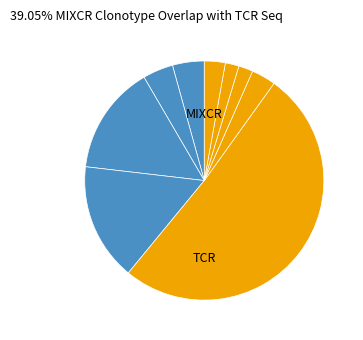

Count the number of slices in the pie.

9